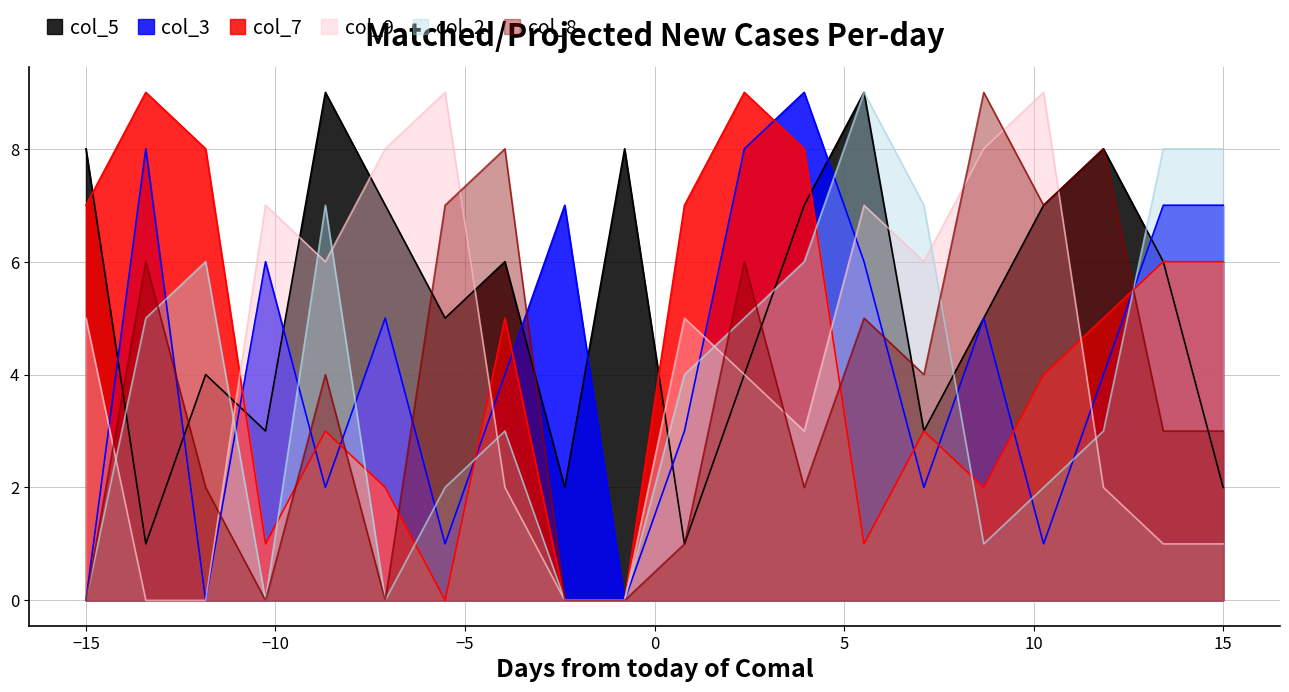

The col_8 series shows 5 at 15. True or false?

False